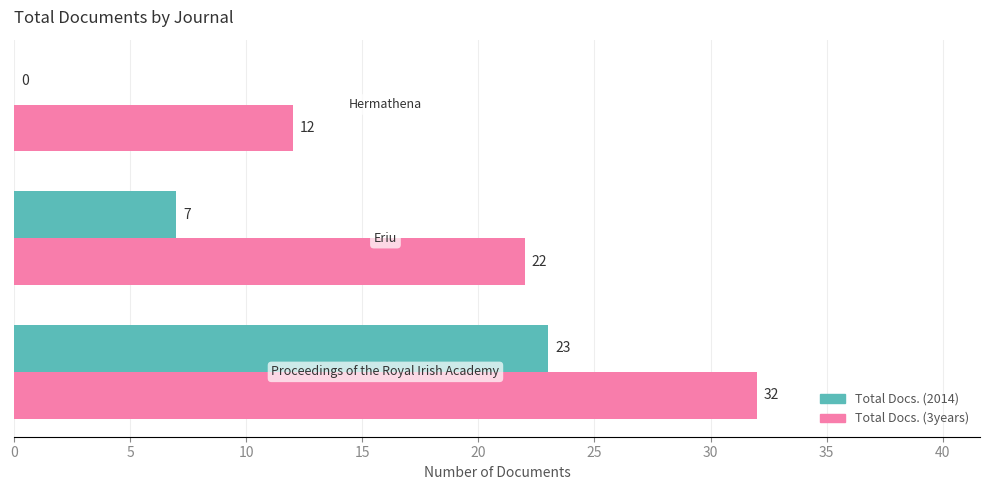

What are all the series names shown in the legend?

Total Docs. (2014), Total Docs. (3years)